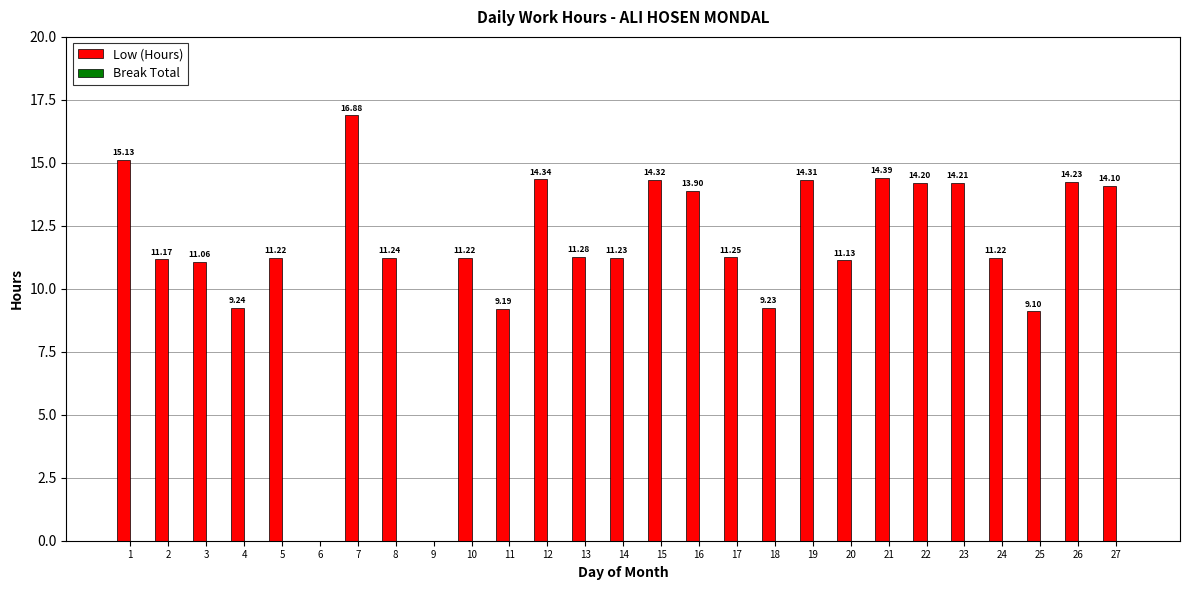

What is the change in value from 2 to 8?

+0.1